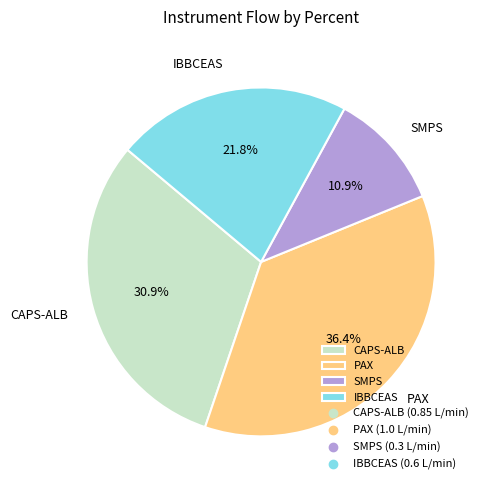

Combined, do IBBCEAS and CAPS-ALB account for over 50%?

Yes